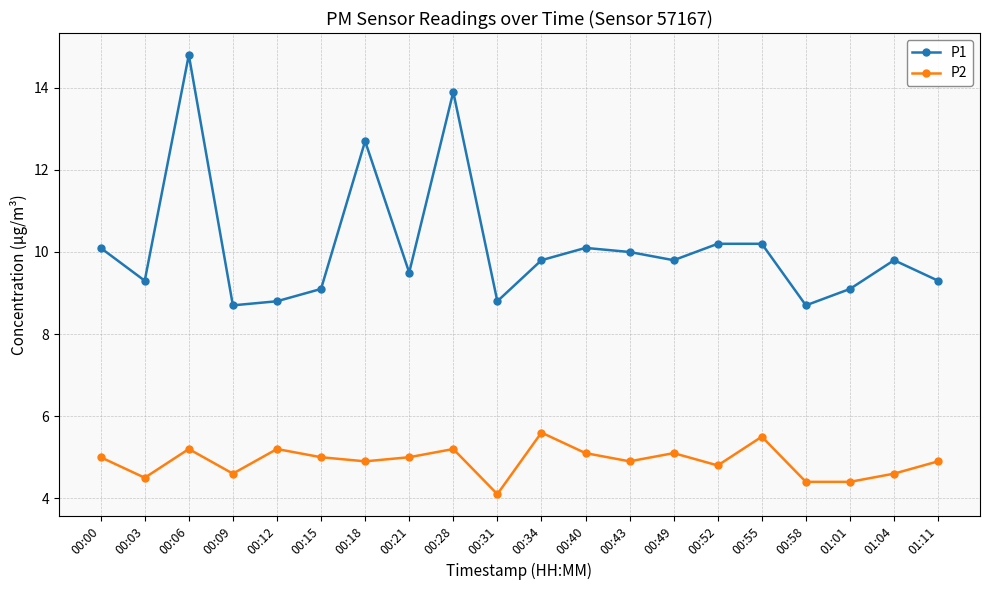

True or false: P1 and P2 intersect in this chart.

False